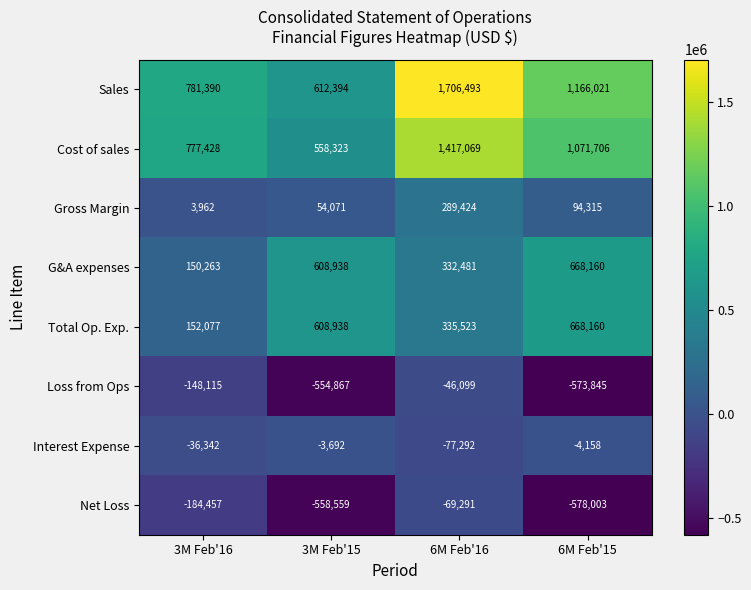

At which category is the sum across all series the highest?

6M Feb'16